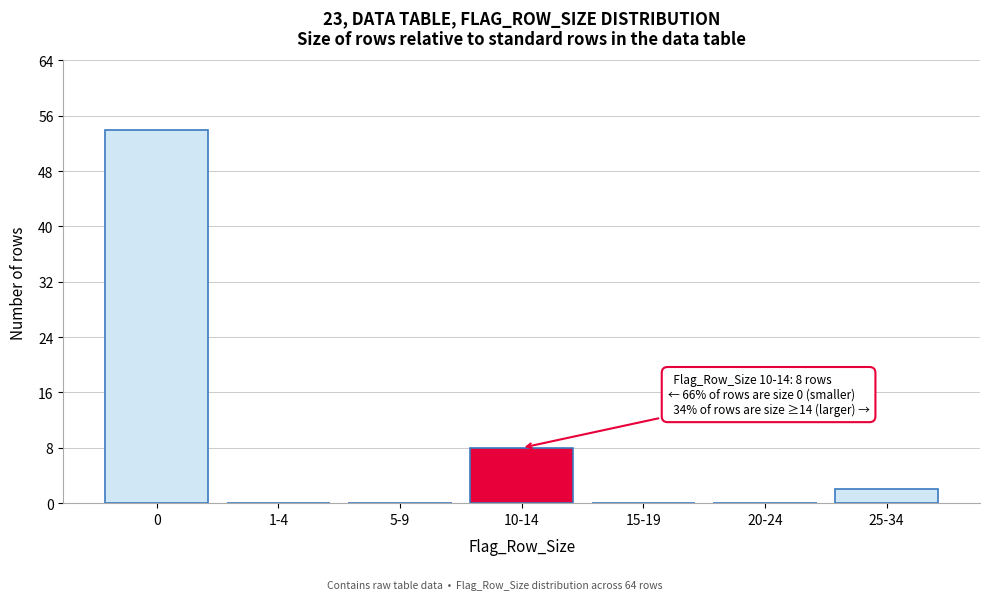

Reading left to right, what are all the values shown in this chart?

0=54	1-4=0	5-9=0	10-14=8	15-19=0	20-24=0	25-34=2